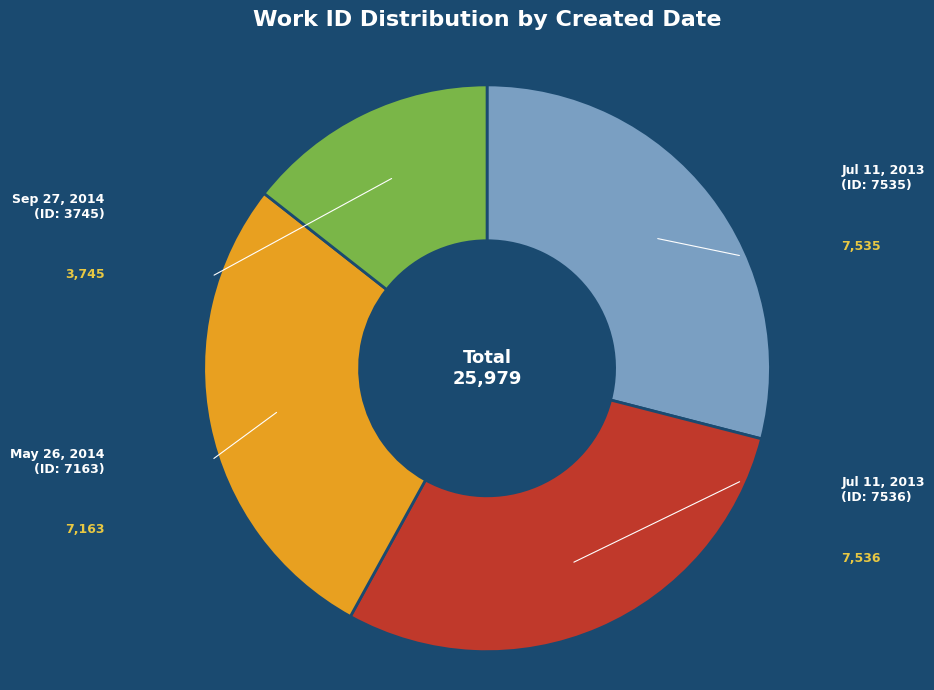

Does any single category account for the majority?

No